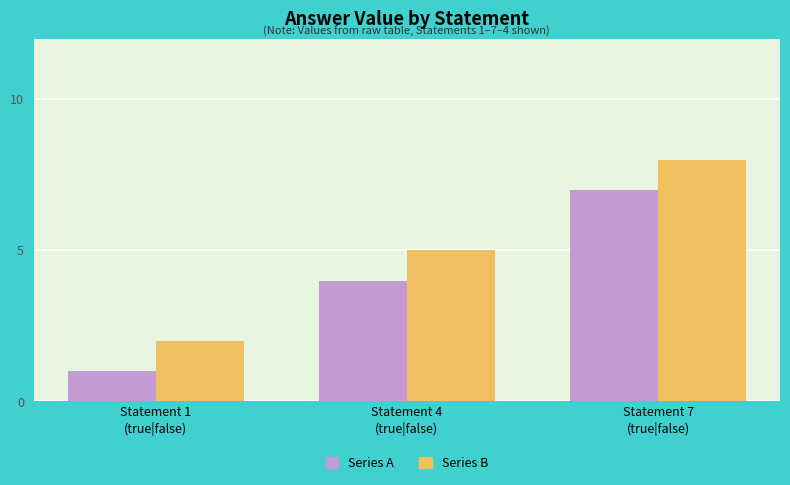

What is the greatest value displayed?

8